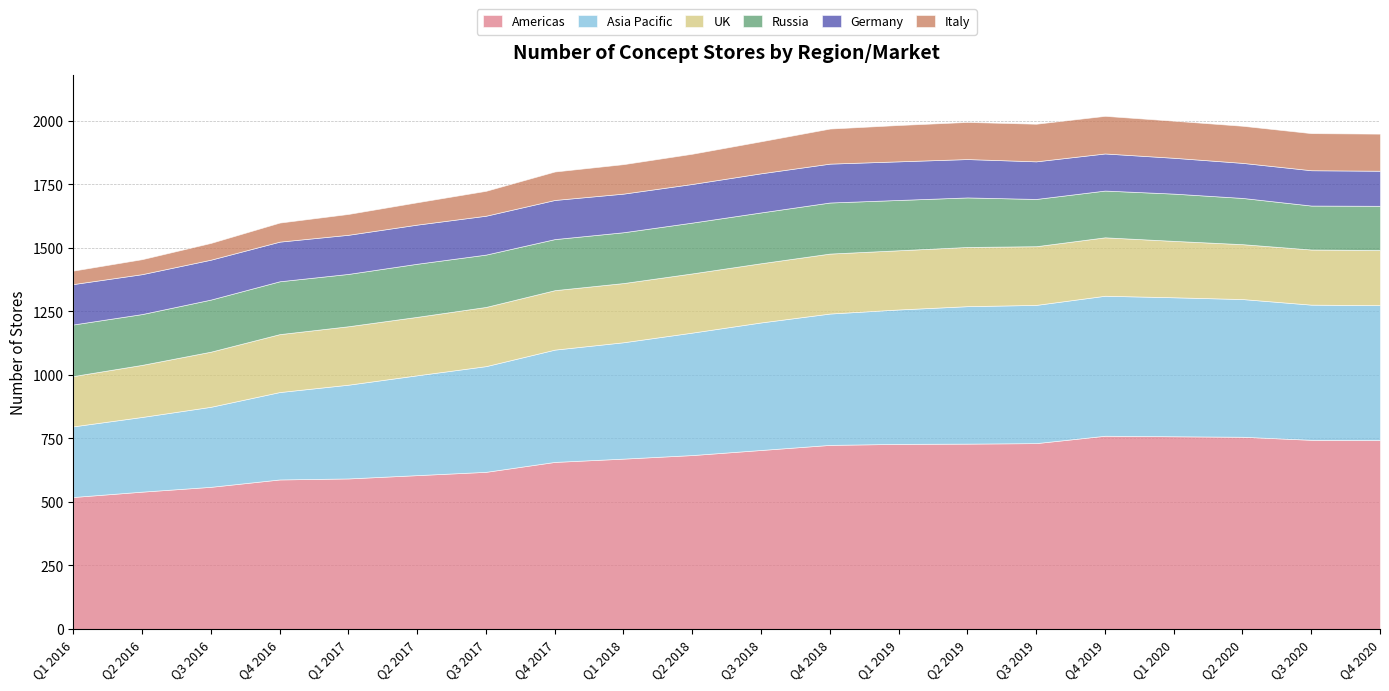

Where is the first local minimum for Germany?

Q3 2017